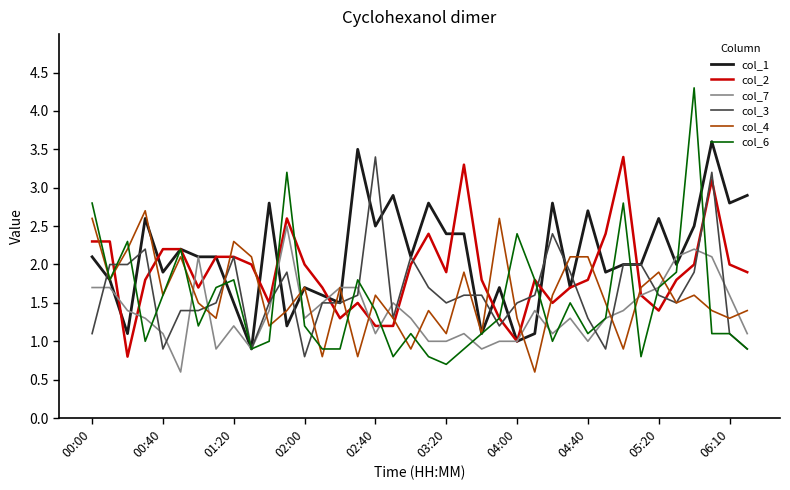

How many lines are shown in the chart?

6